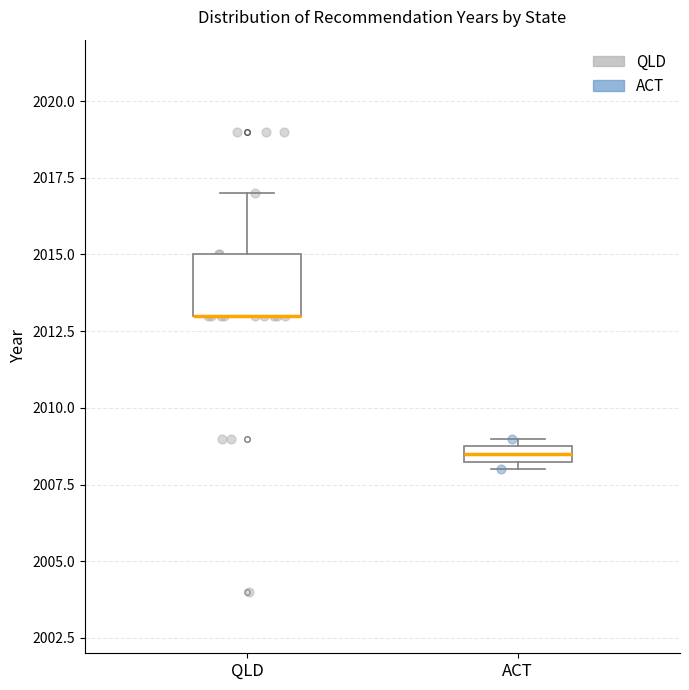

Comparing the boxes themselves (not the whiskers), which one is the tallest?

QLD